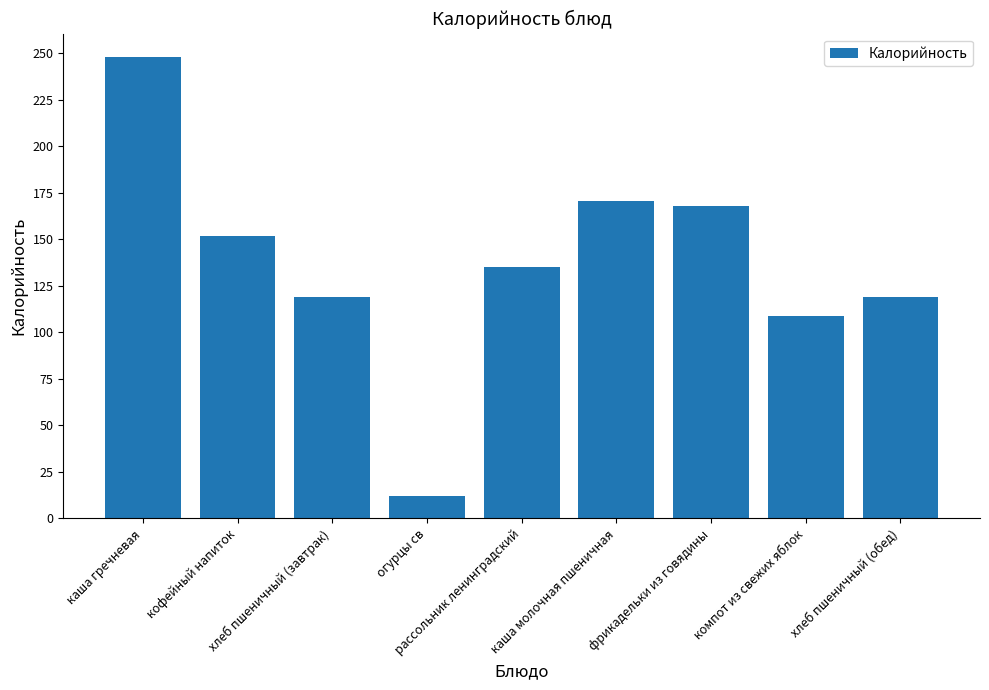

What is the label of the 3rd bar from the right?

фрикадельки из говядины